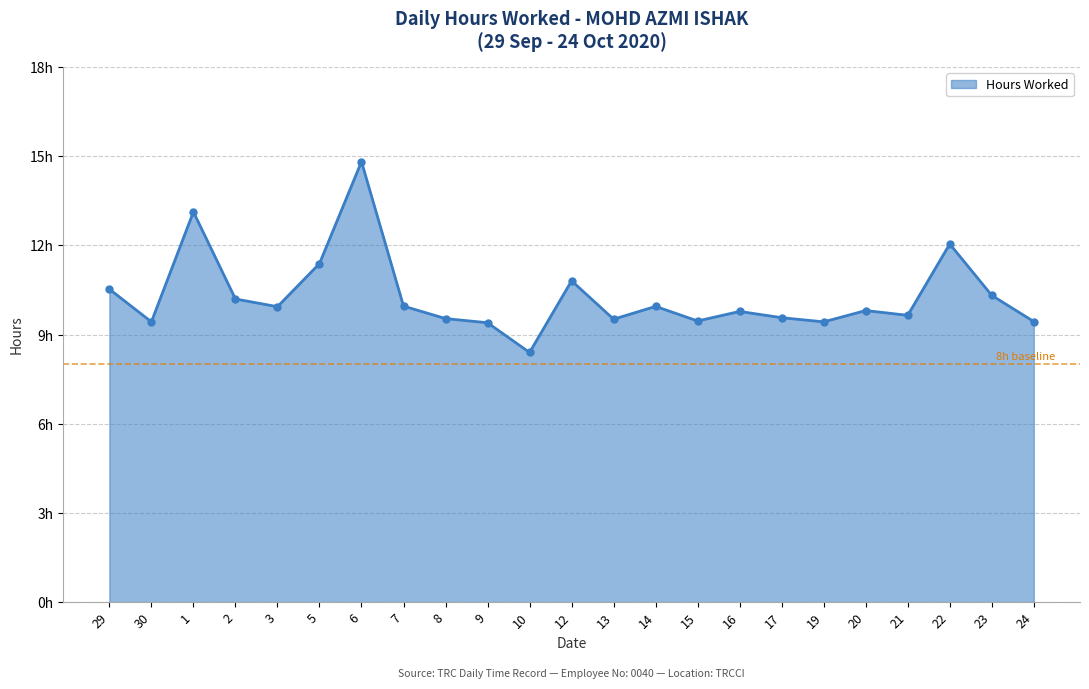

What is the label of the 5th point from the right?

20